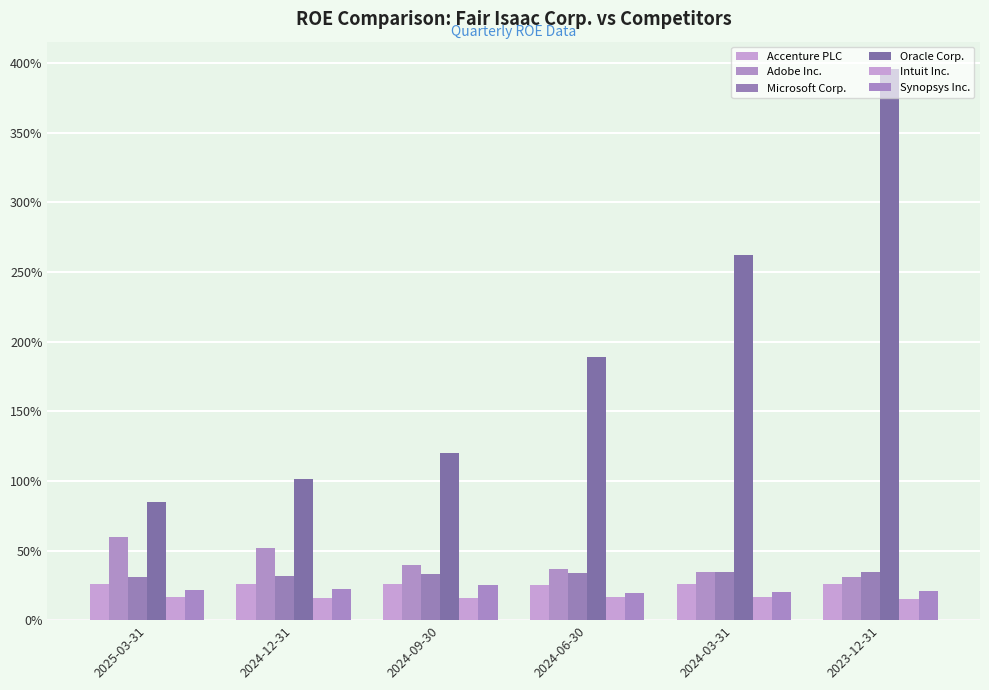

Between 2024-12-31 and 2024-06-30, which series saw the biggest shift?

Oracle Corp.